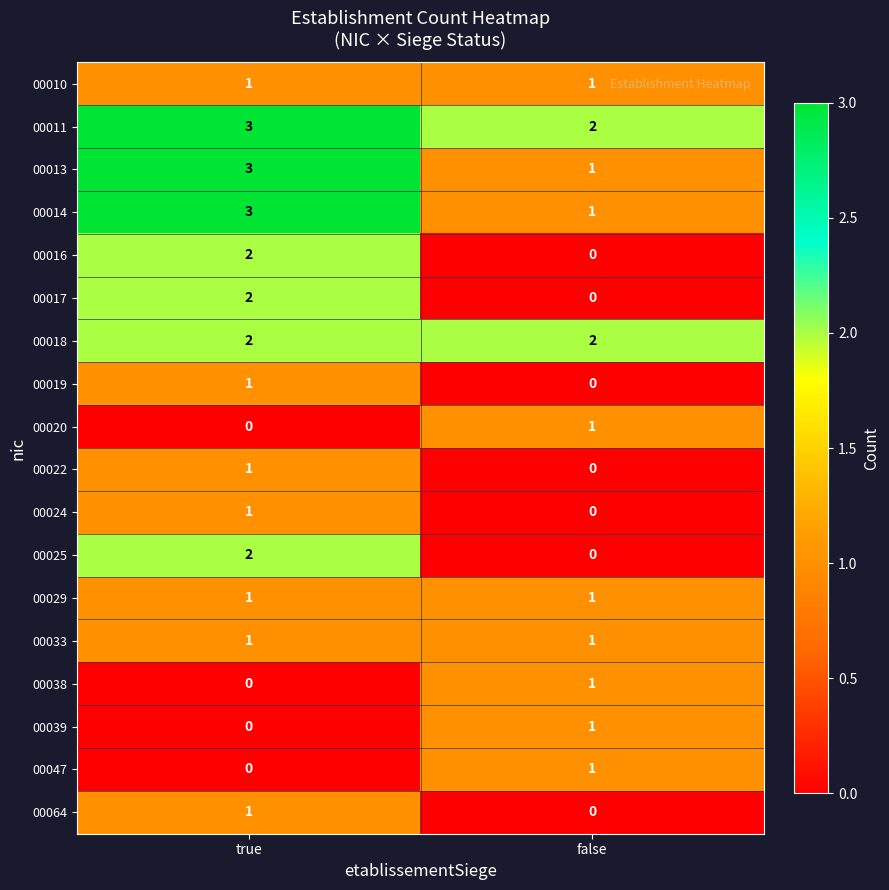

How many values in 00016 are above zero?

1